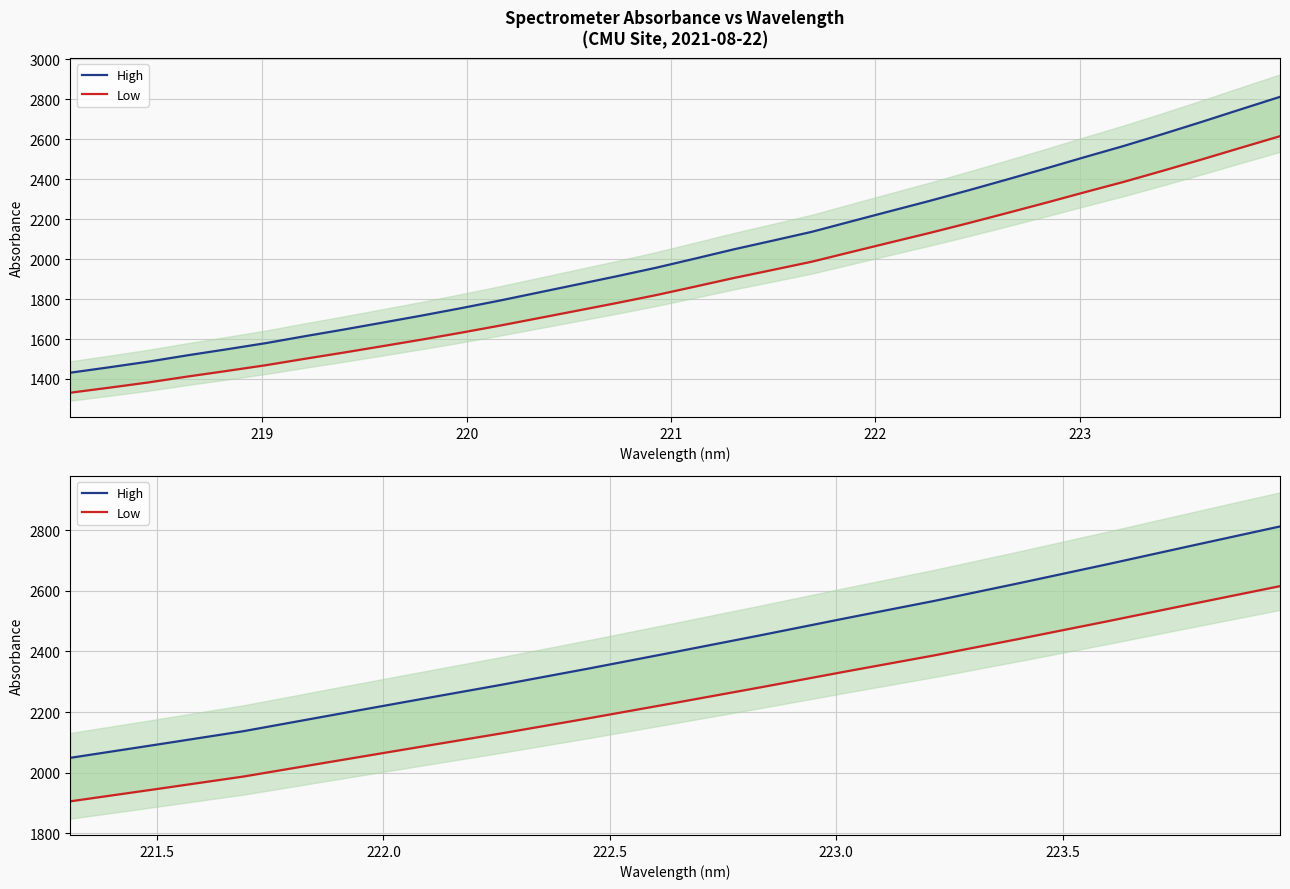

Does the chart display data point markers on the line(s)?

No